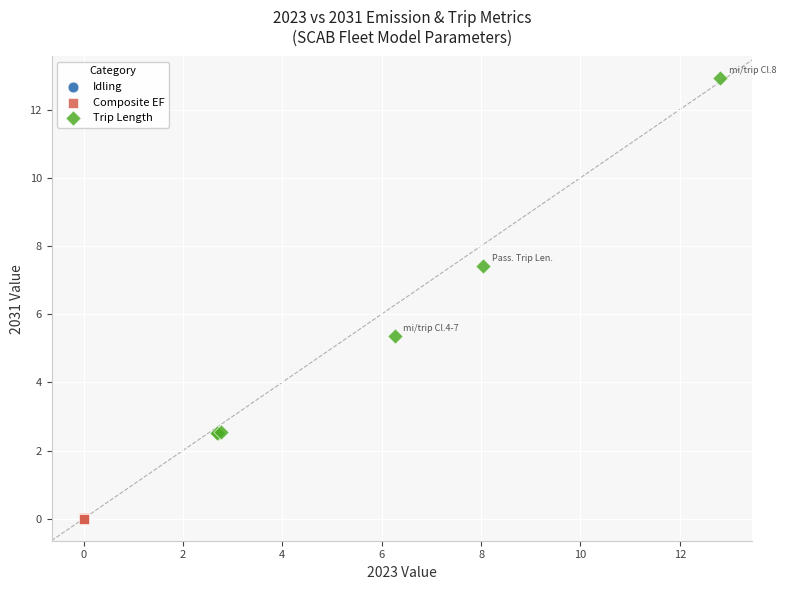

What are all the series names shown in the legend?

Idling, Composite EF, Trip Length